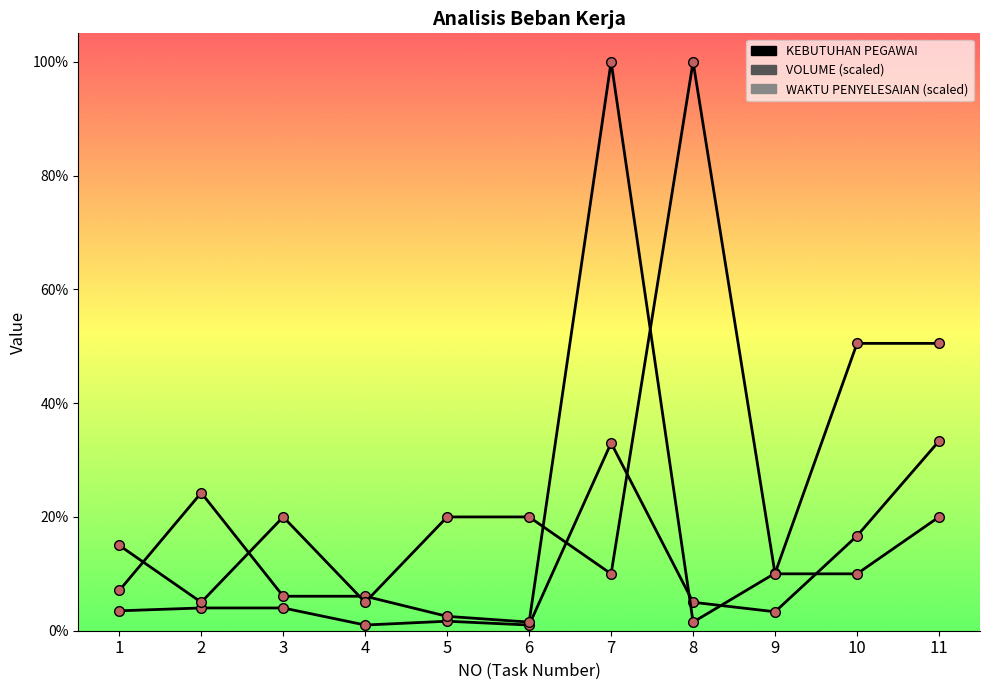

What is the total value across all series at 1?

0.3